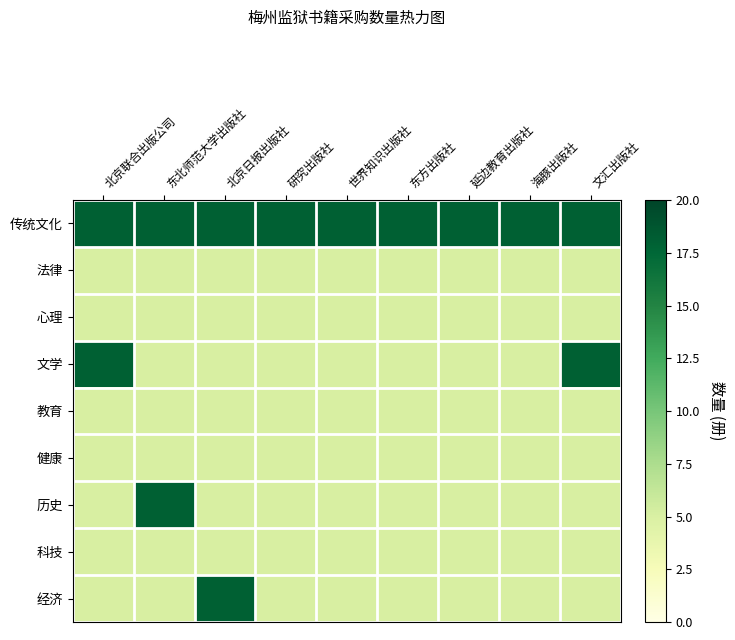

What is the smallest value displayed?

5